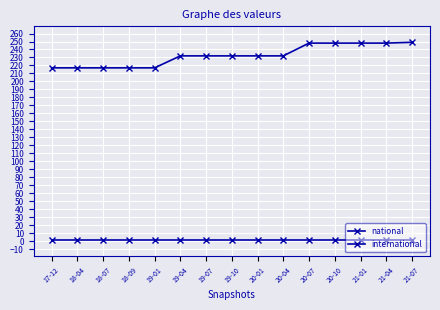

Count the number of data series in this chart.

2